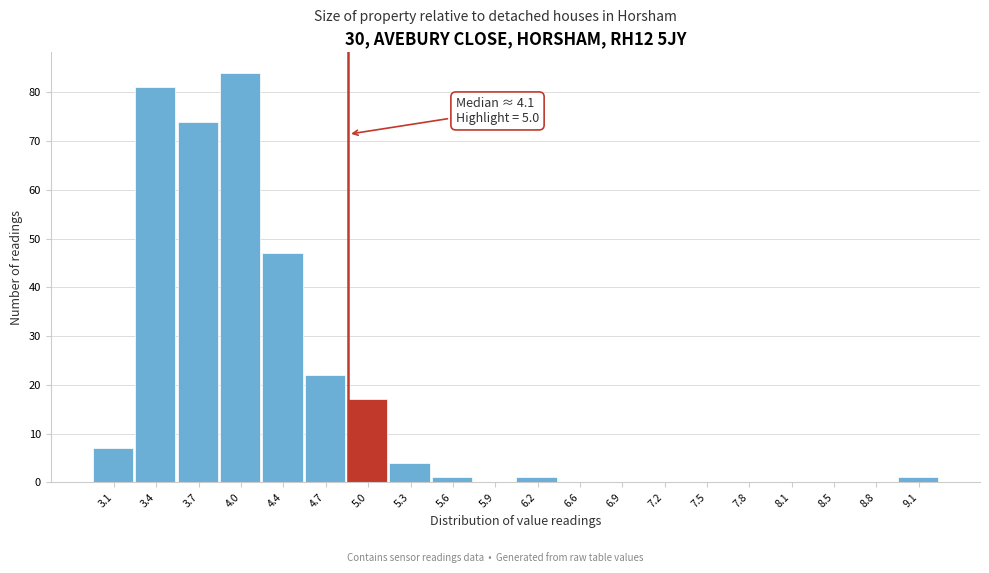

Reading left to right, what are all the values shown in this chart?

3.1=7	3.4=81	3.7=74	4.0=84	4.4=47	4.7=22	5.0=17	5.3=4	5.6=1	5.9=0	6.2=1	6.6=0	6.9=0	7.2=0	7.5=0	7.8=0	8.1=0	8.5=0	8.8=0	9.1=1